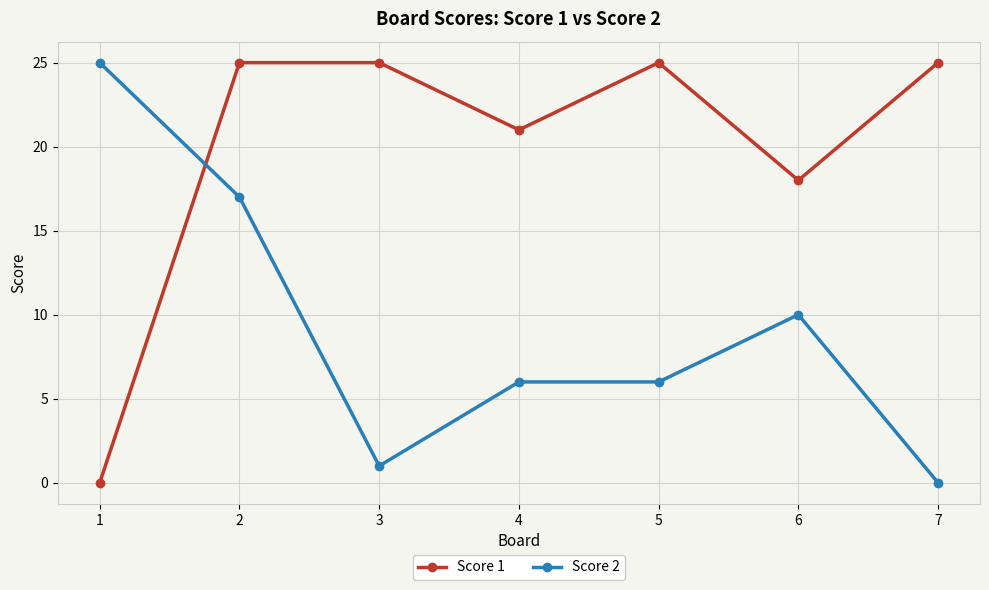

True or false: Score 2 has more than 2 points higher than both neighbors.

False